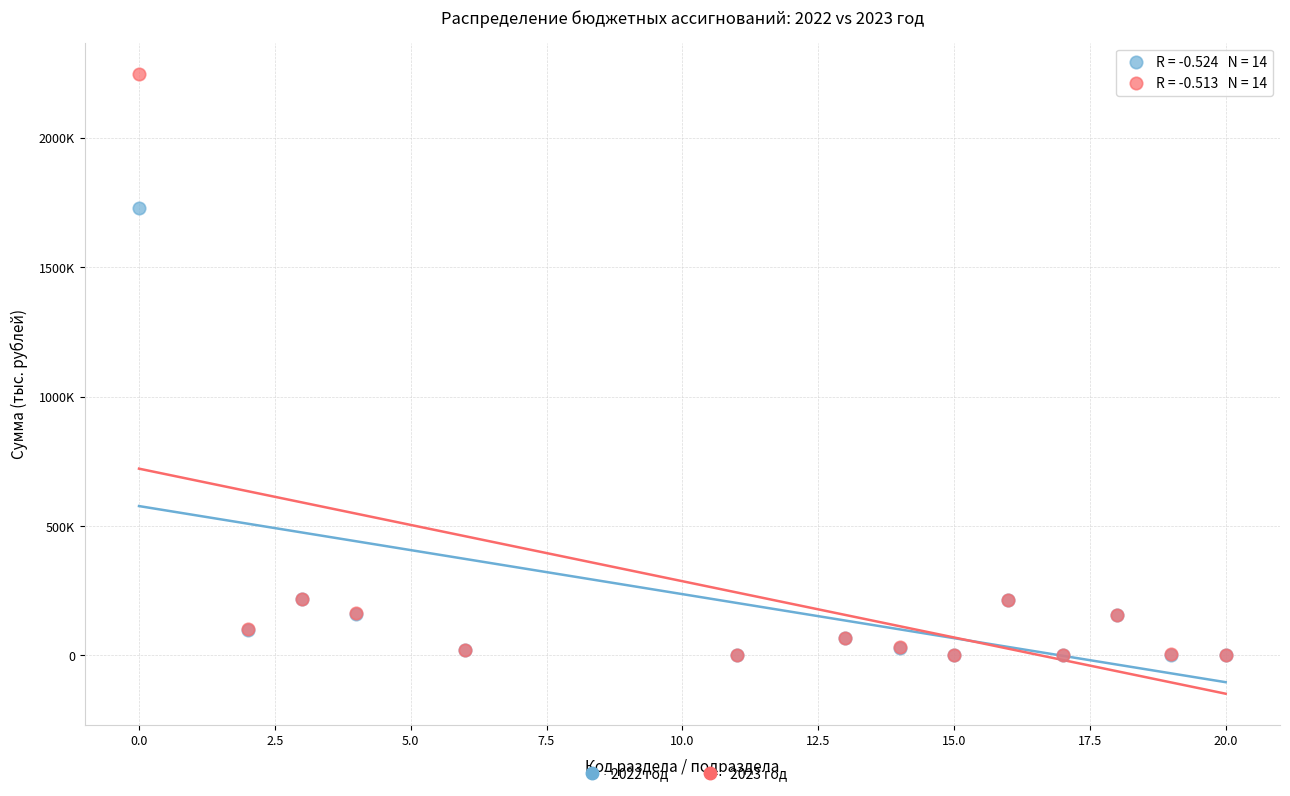

Which series has the widest spread of Y values?

2023 год